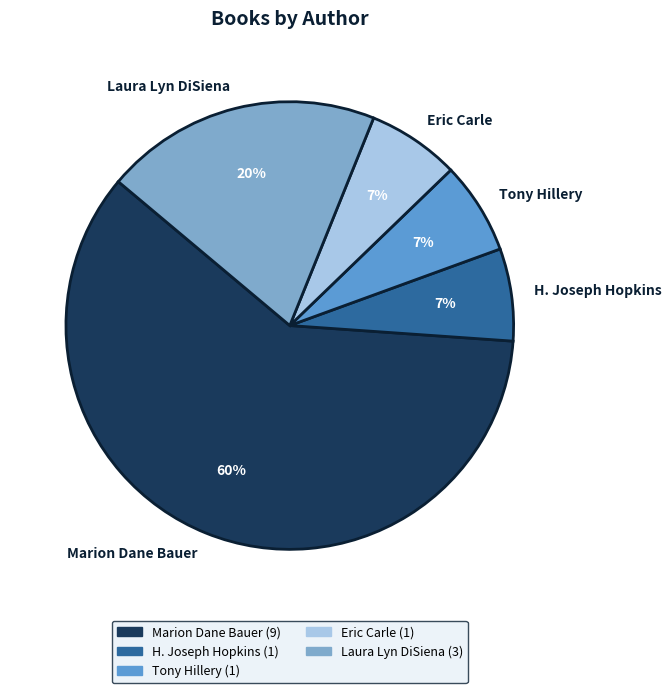

Combined, do H. Joseph Hopkins and Marion Dane Bauer account for over 50%?

Yes